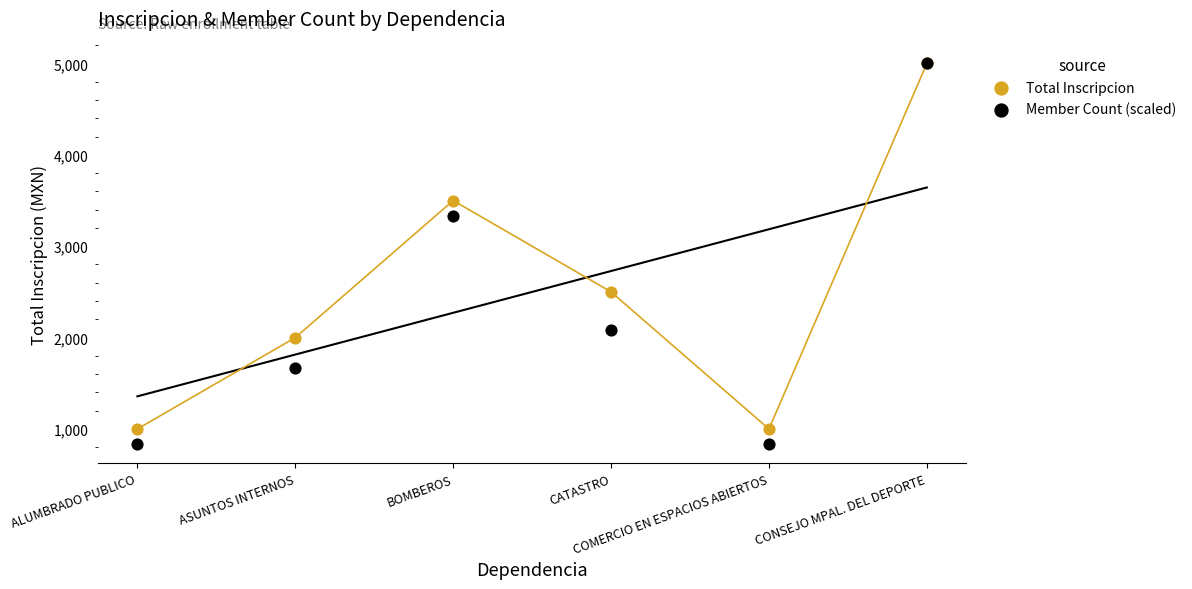

Which series has the widest spread of Y values?

Member Count (scaled)